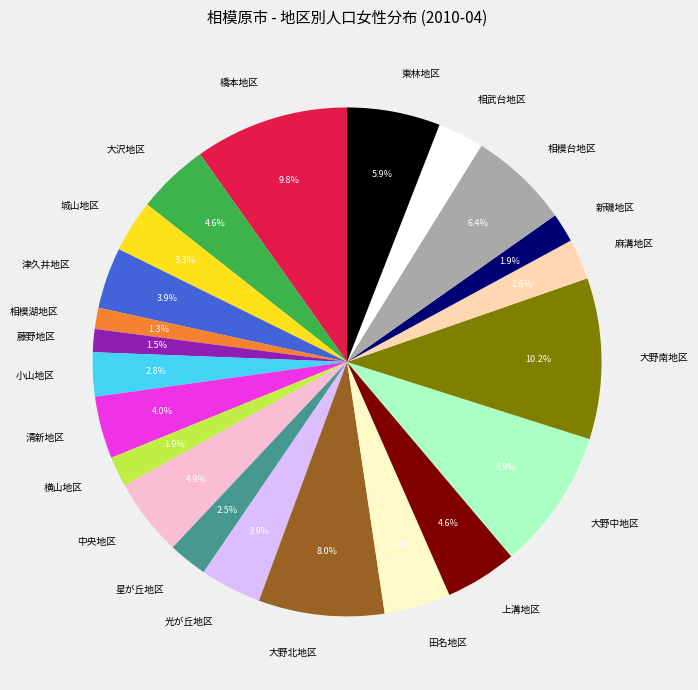

Which has a higher value, 大野南地区 or 津久井地区?

大野南地区